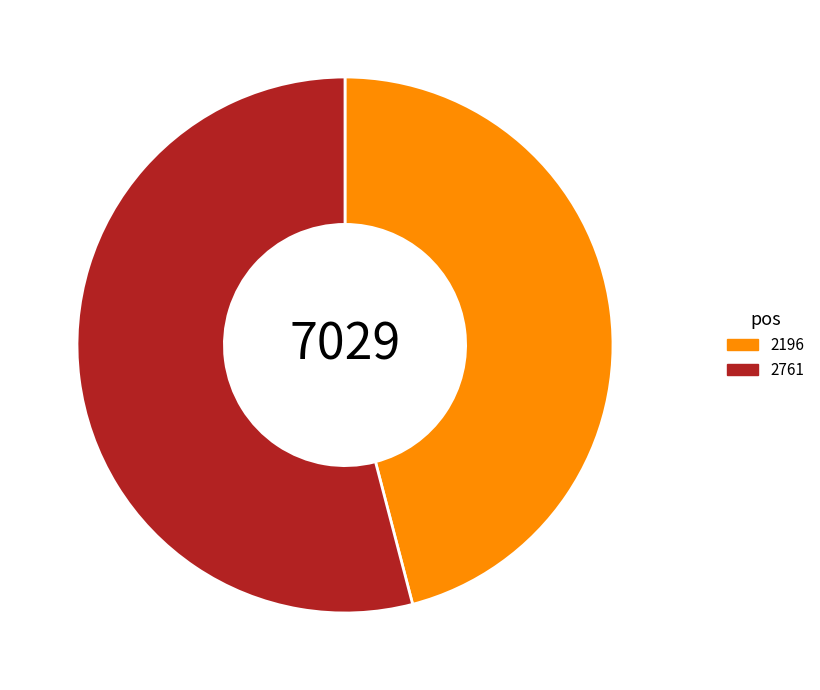

Is there any slice that represents more than half of the pie?

Yes